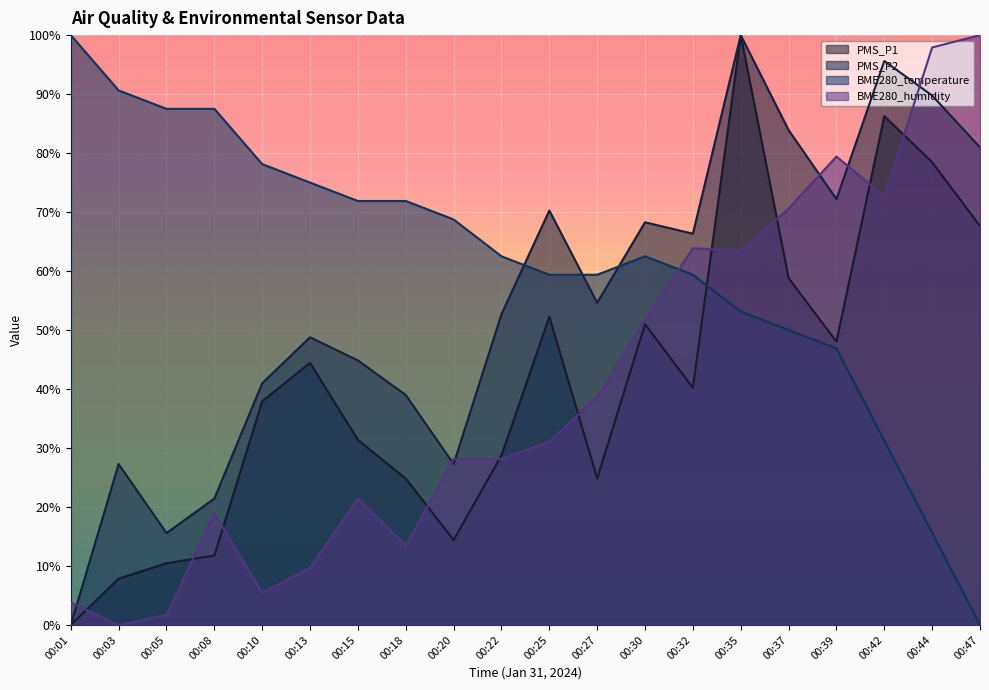

At how many categories does at least one series exceed 41?

20